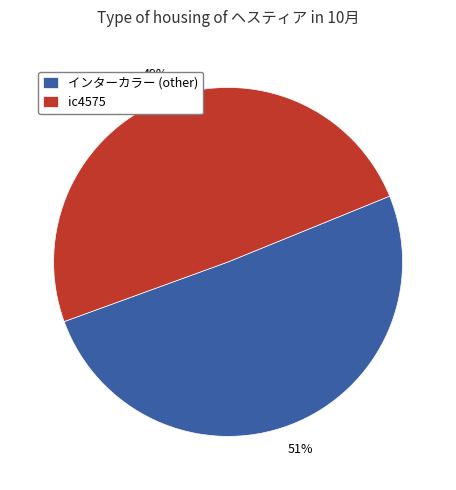

To the nearest percent, what portion does ic4575 represent?

49%